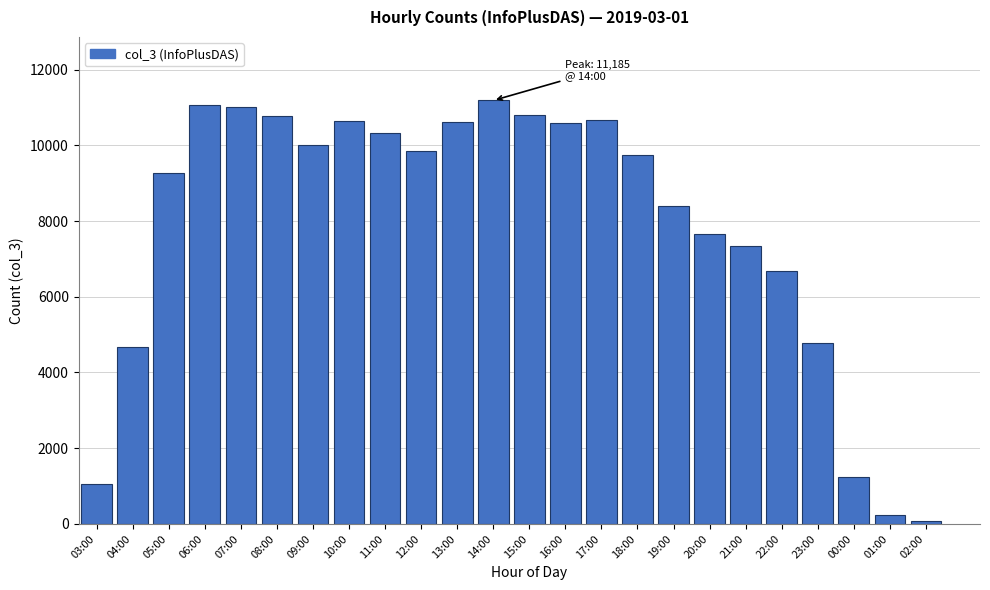

Approximately how many times larger is the value at 20:00 compared to 15:00?

0.7